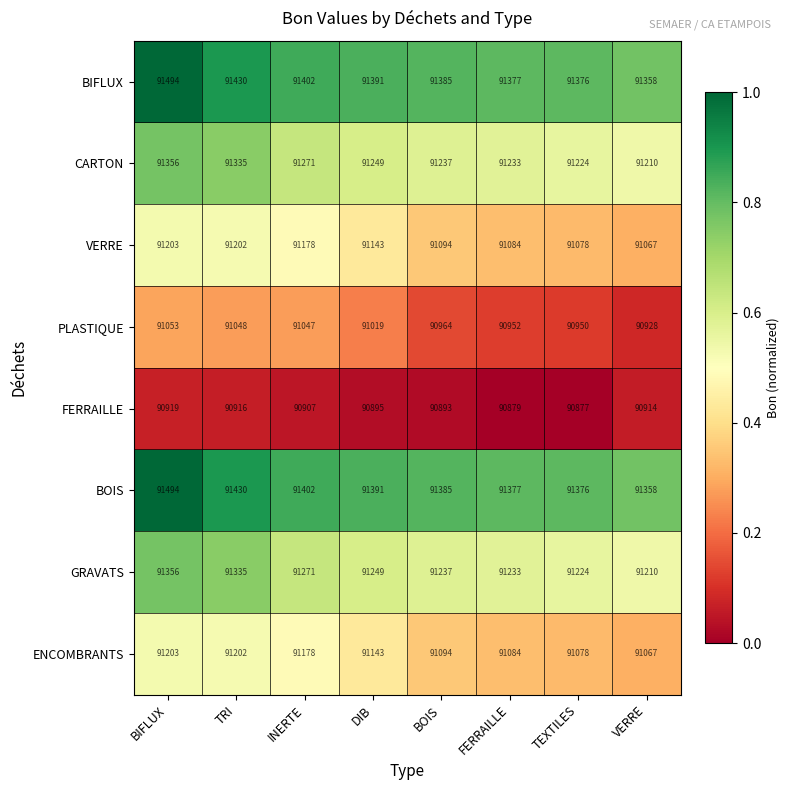

What is the sum of all PLASTIQUE values?

727961